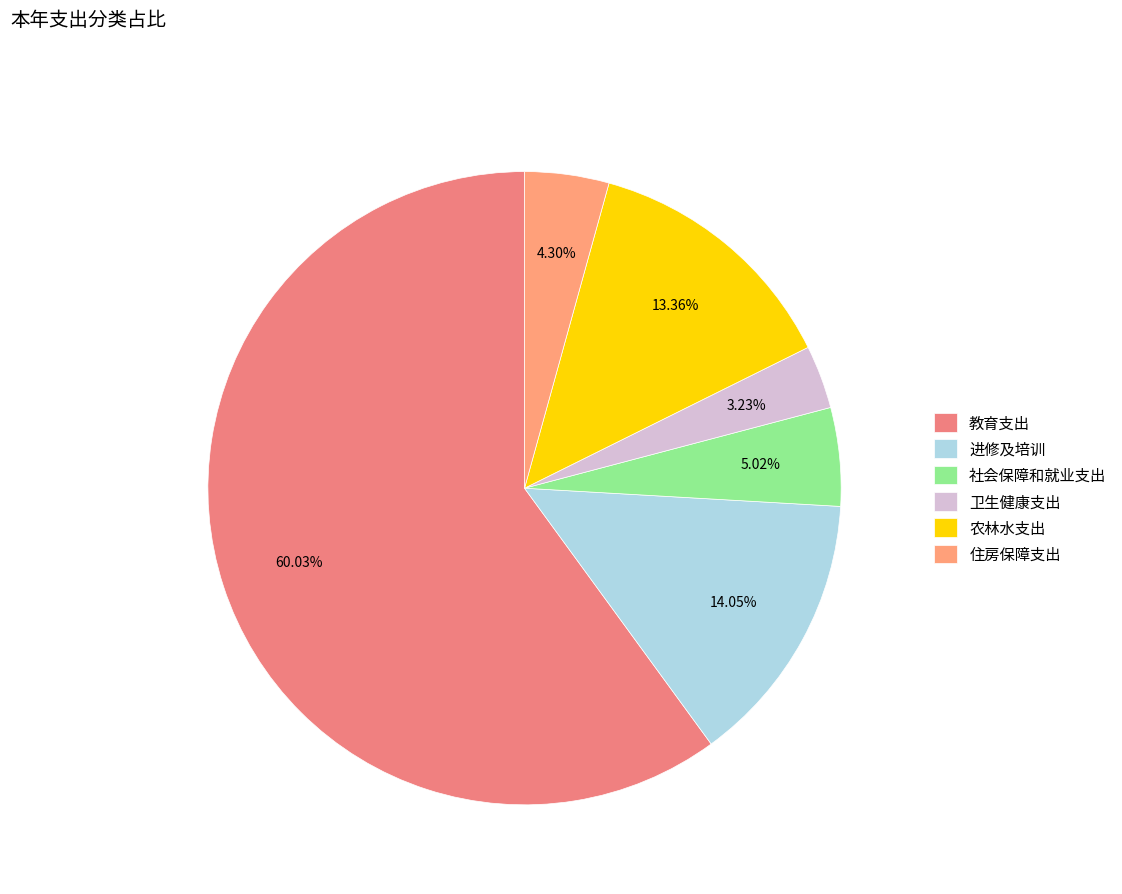

Which category accounts for the majority?

教育支出